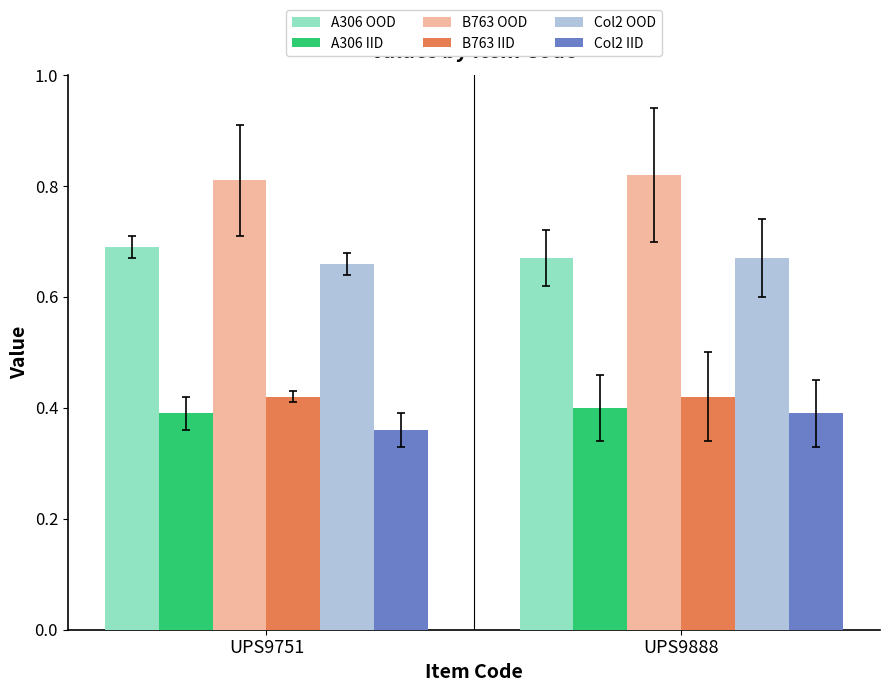

The A306 IID series shows 0.4 at UPS9751. True or false?

True